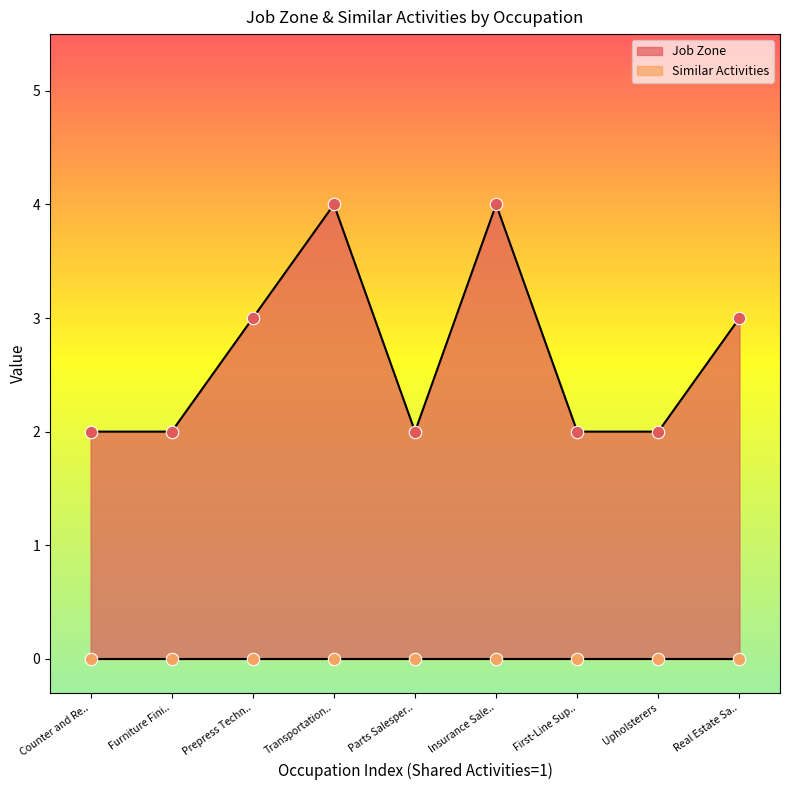

True or false: Job Zone has a value of 3 at Real Estate Sa...

True